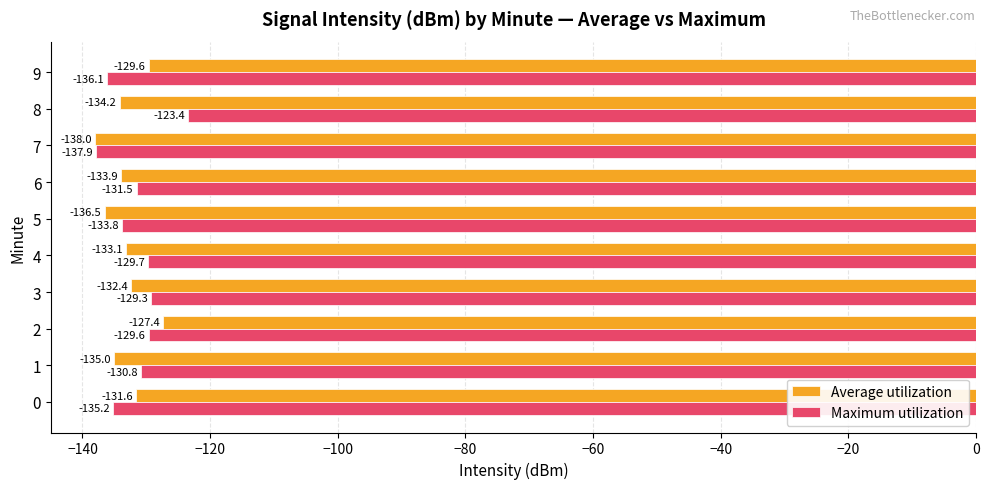

How many data points in Average utilization are less than -133?

6